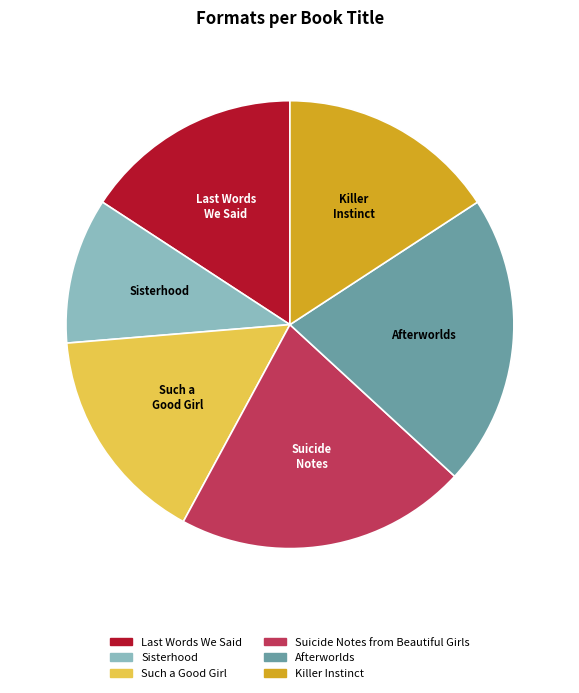

The Suicide Notes from Beautiful Girls slice represents 21% of the pie. True or false?

True